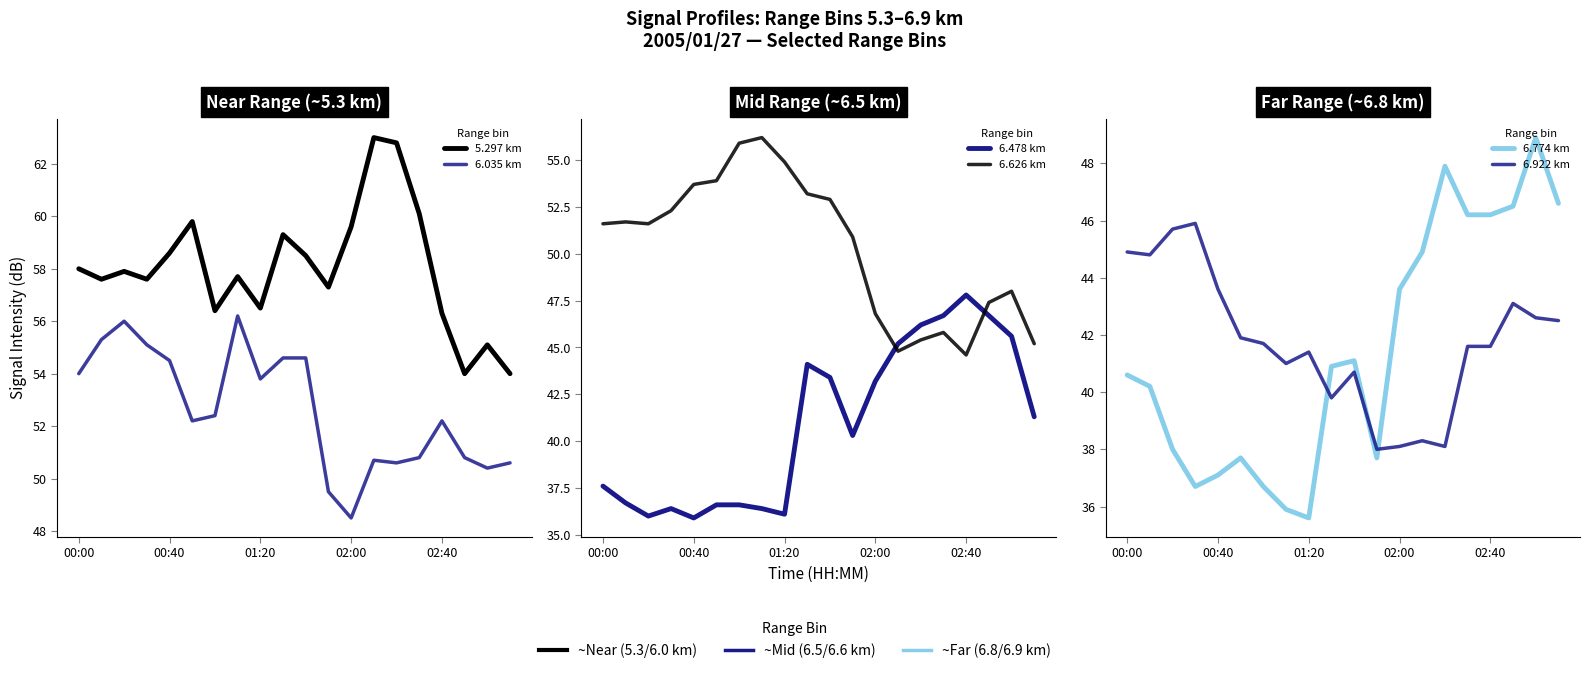

True or false: 6.626 km and 5.297 km cross at least once.

False